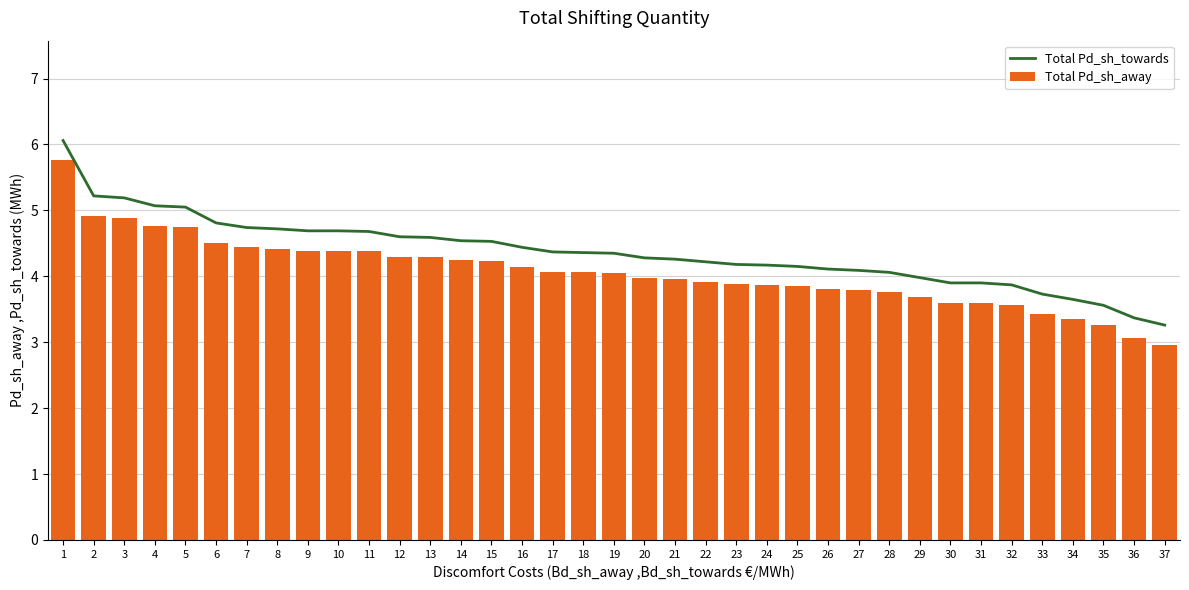

What is the average value of the Total Pd_sh_away series?

4.1